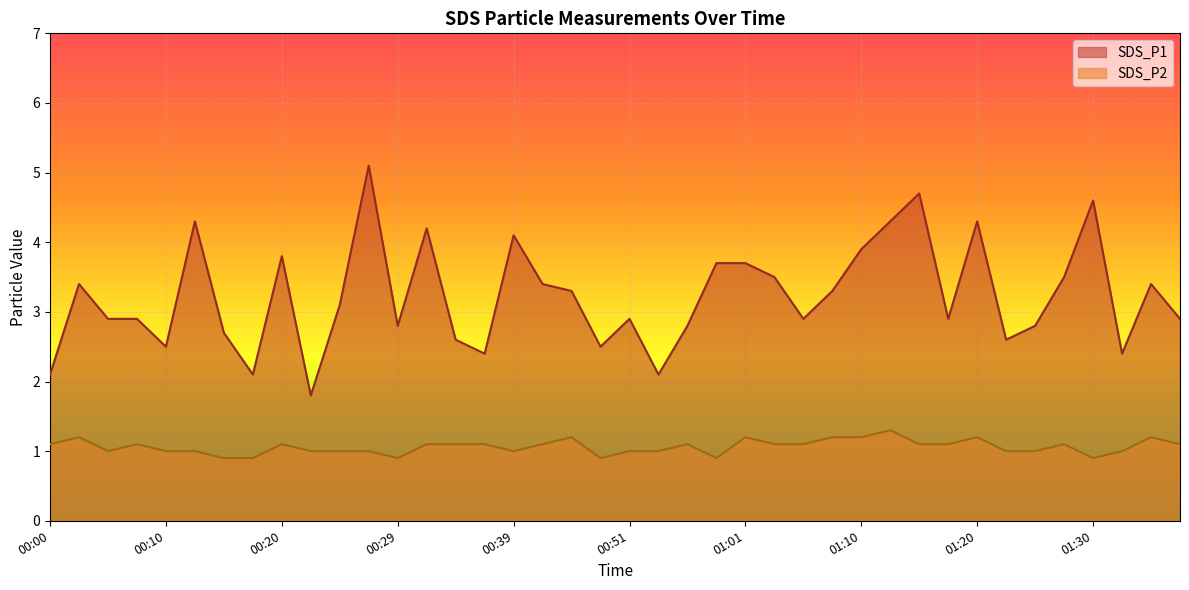

Which series changed the most between 00:07 and 00:56?

SDS_P1